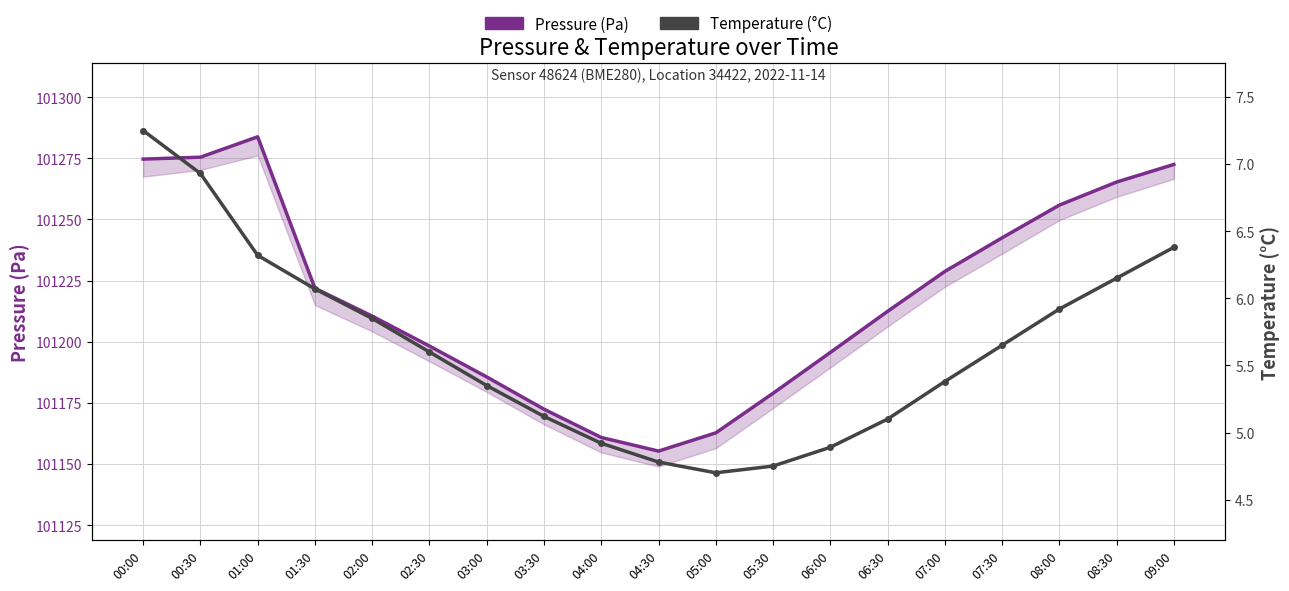

At which category does Pressure (Pa) reach its first local peak?

01:00